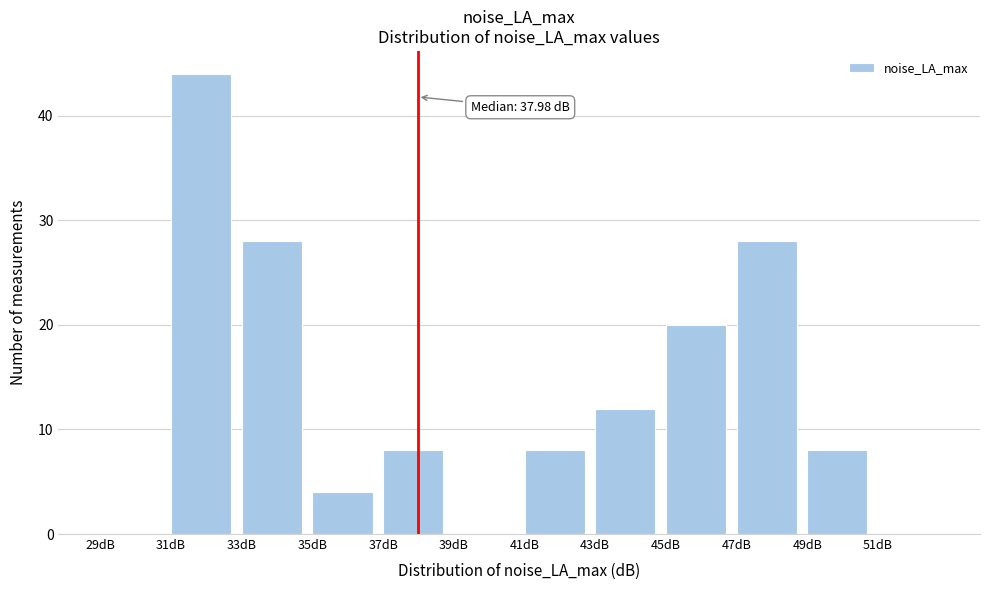

Over which range of the x-axis is the bar tallest?

31 to 33